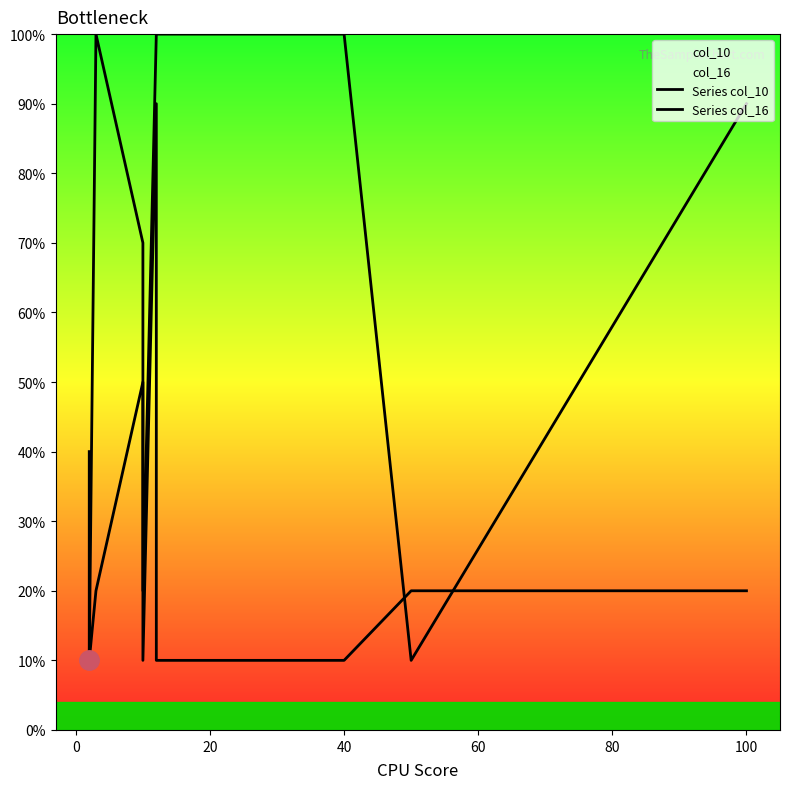

True or false: Series col_16 and Series col_10 intersect in this chart.

True